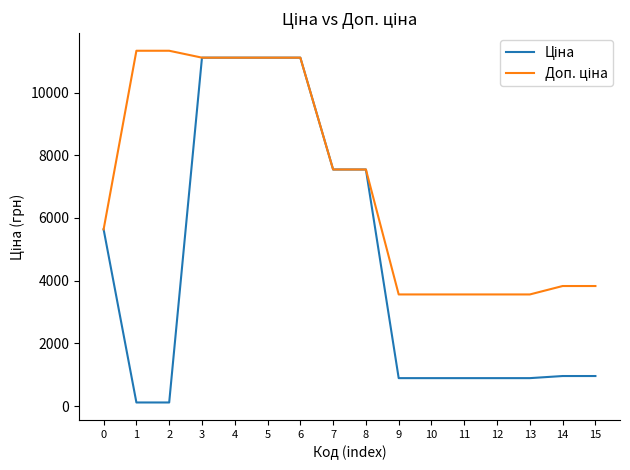

What is the total value across all series at 6?

22227.2